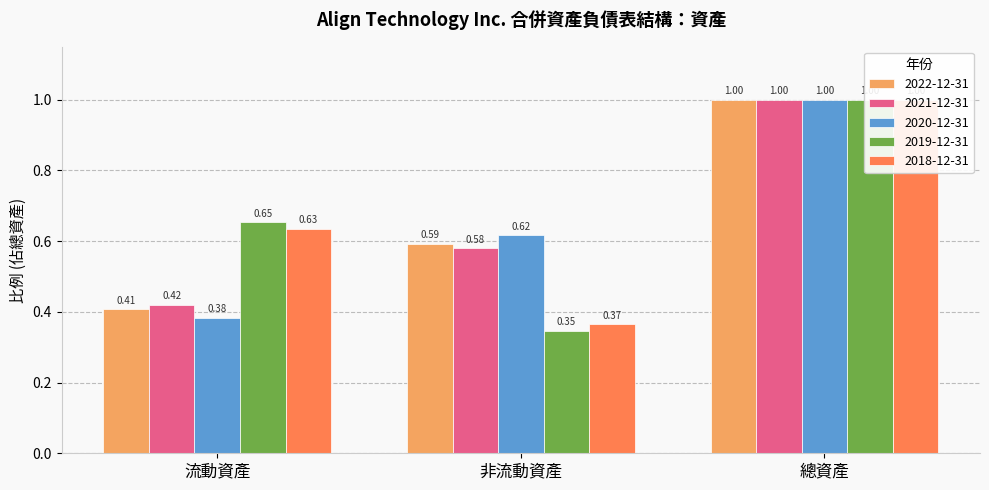

What is the highest value of the 2018-12-31 series?

1.0